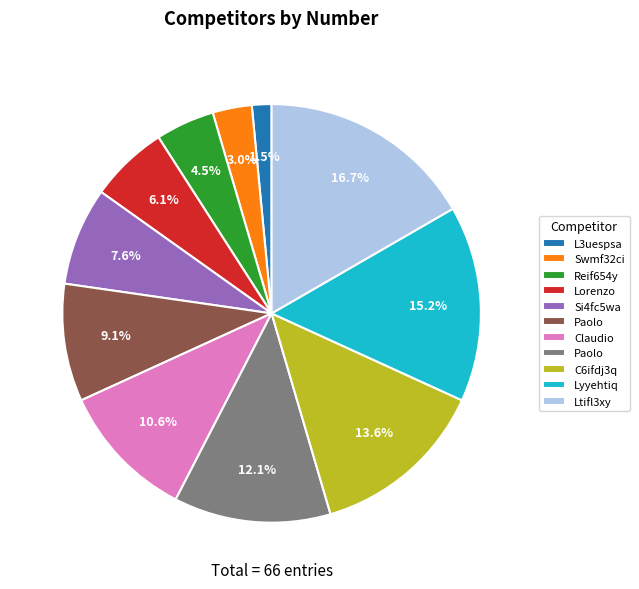

Is there a majority slice in this chart?

No